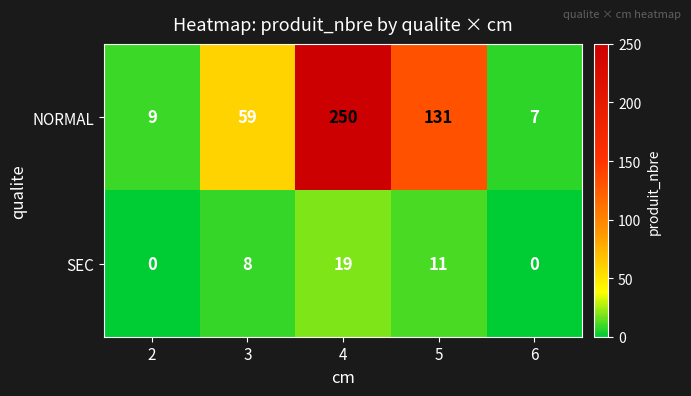

Reading left to right, what are all the values shown in this chart?

NORMAL: 9	59	250	131	7
SEC: 0	8	19	11	0